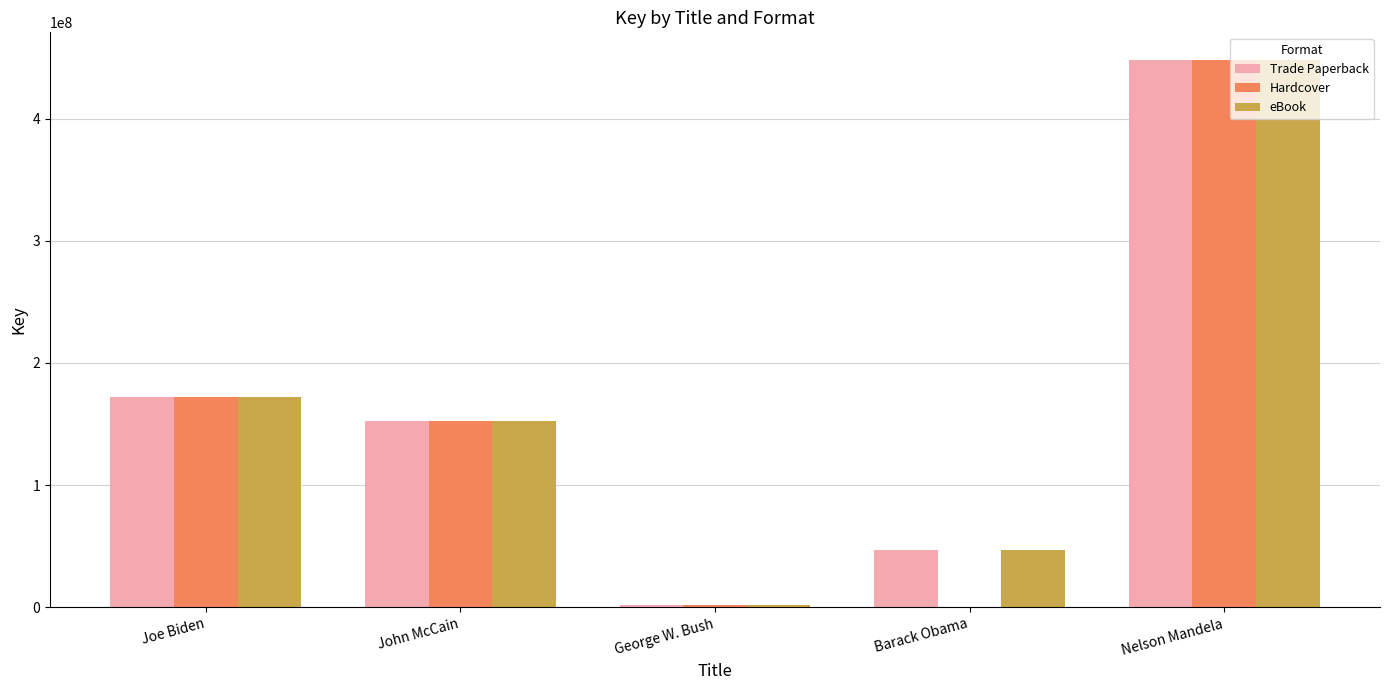

Is the value of Trade Paperback at Joe Biden greater than the value of eBook at John McCain?

Yes